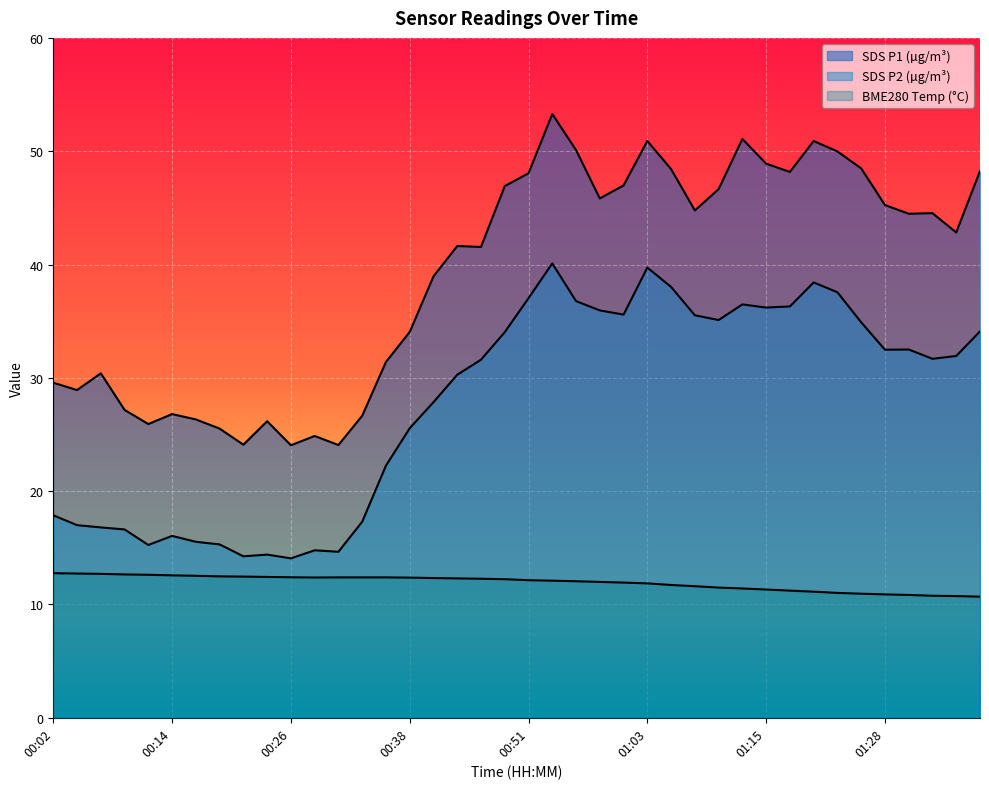

What is the difference between the second highest and second lowest values in the SDS_P2 series?

25.5